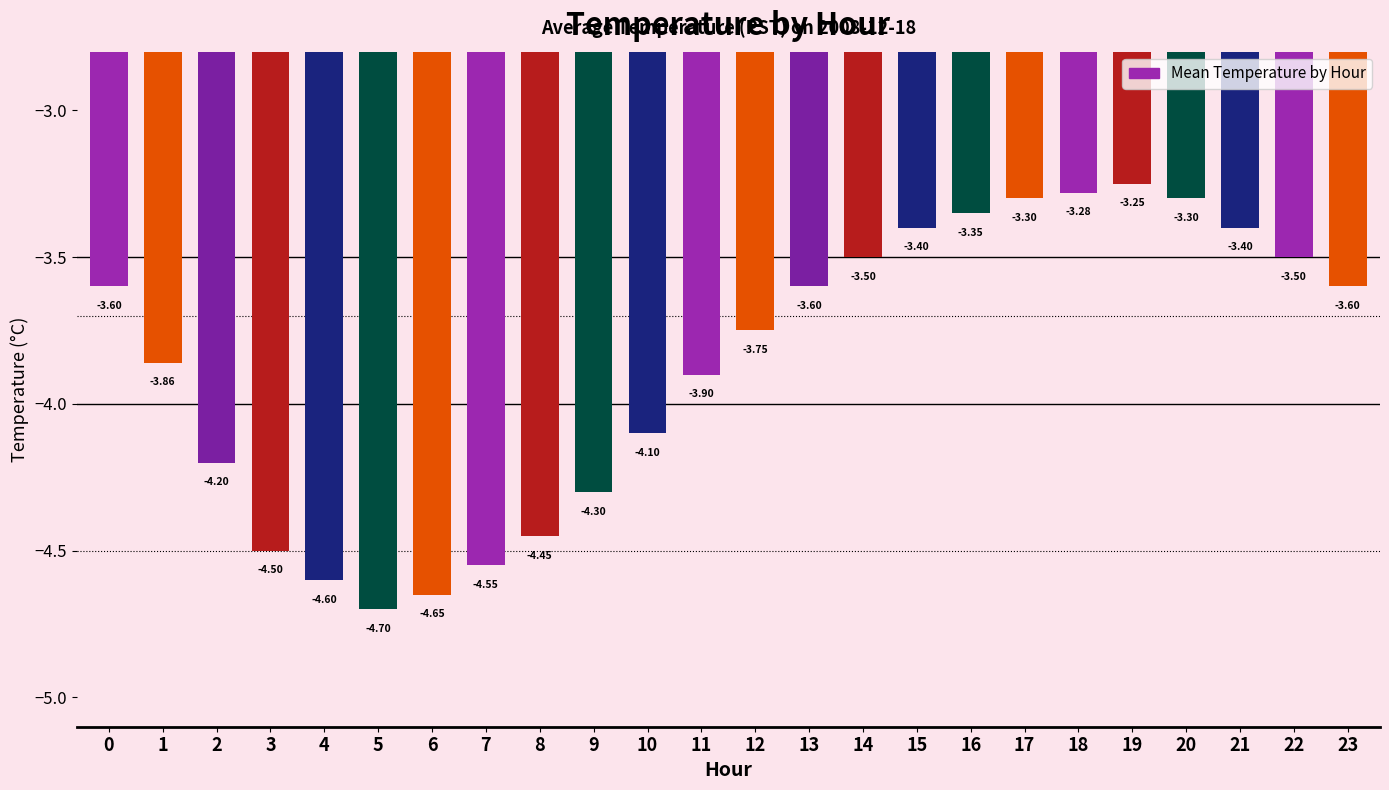

How many categories are shown in the chart?

24